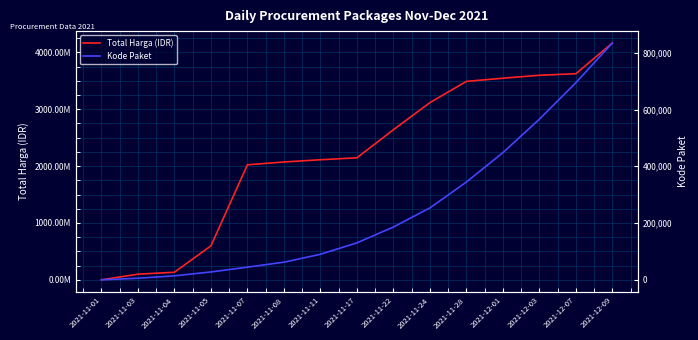

True or false: Kode Paket and Total Harga (IDR) intersect in this chart.

False